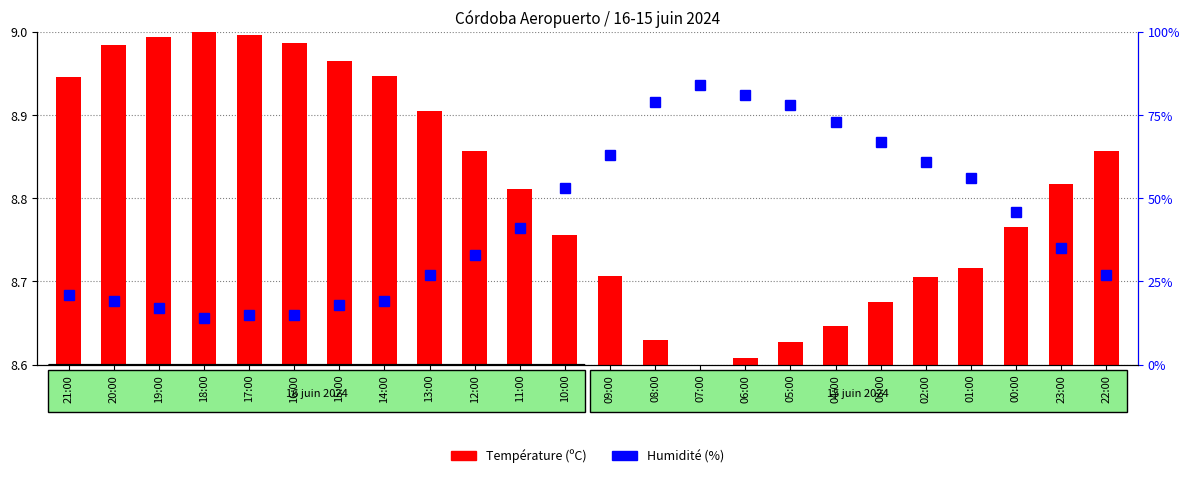

Is it true that the value at 08:00 is 13.5?

False